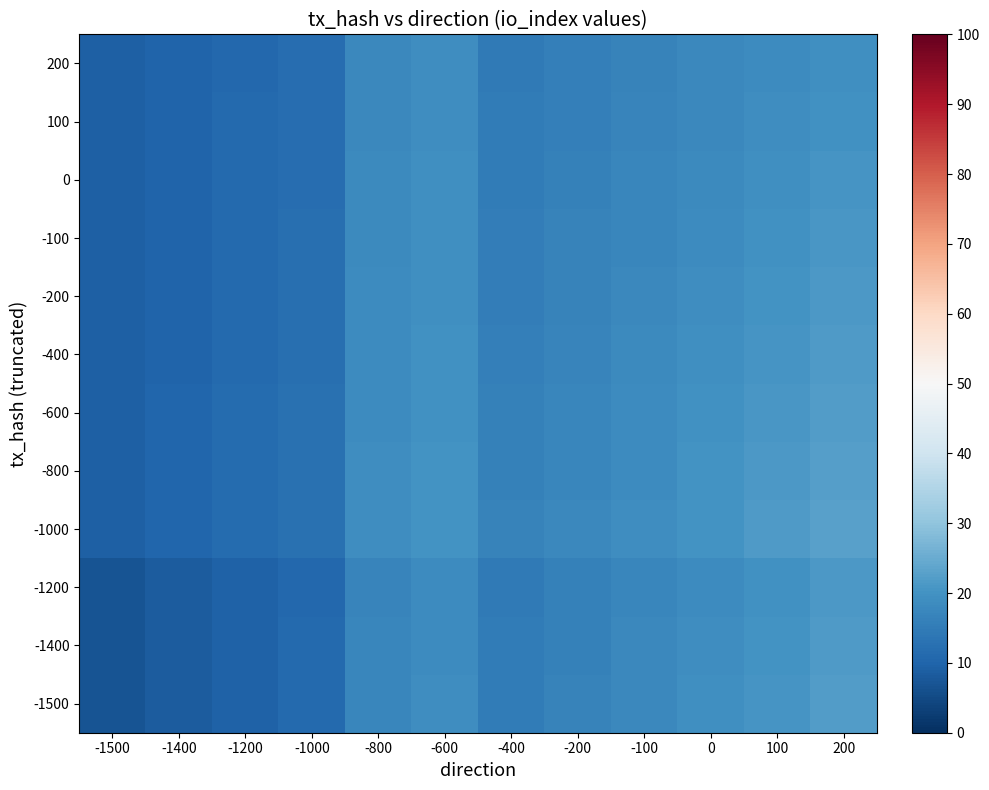

Rank the series by their maximum value, from highest to lowest.

-1000, -800, -1500, -600, -1400, -400, -1200, -200, -100, 0, 100, 200